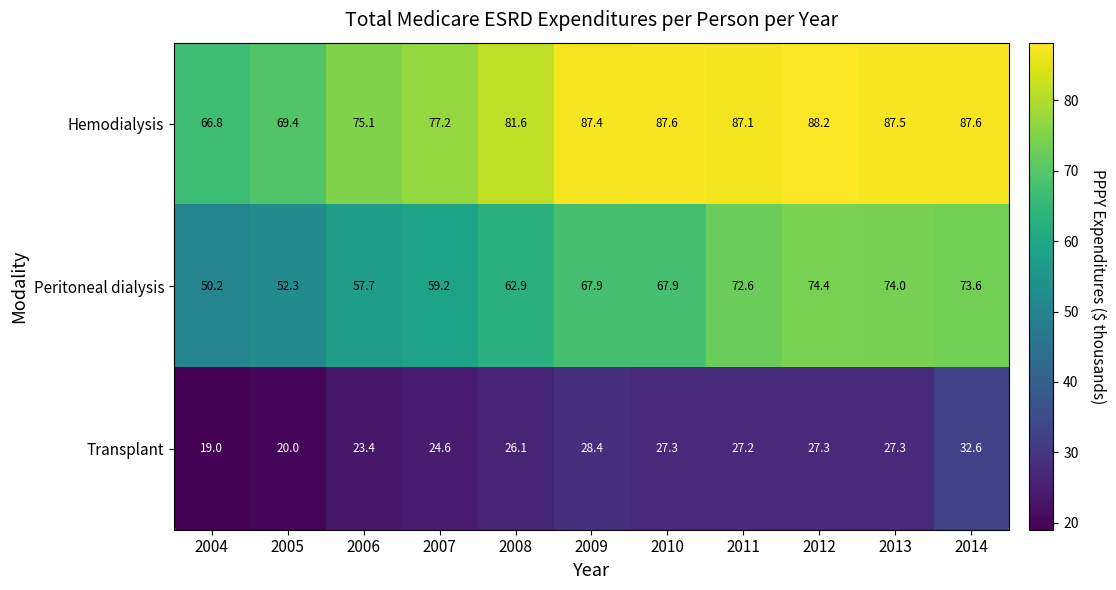

What is the difference between the highest and lowest values at 2010?

60.3